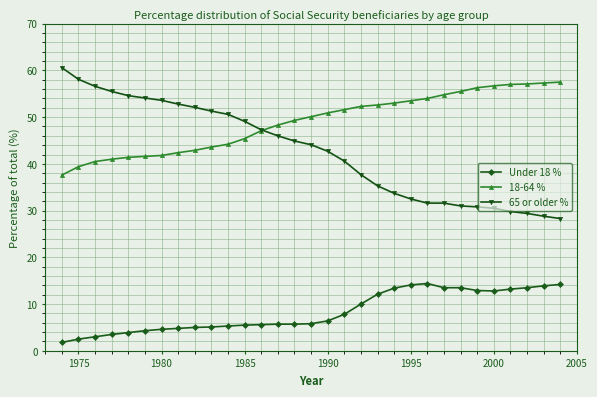

Which series has the largest total across all categories?

18-64 %